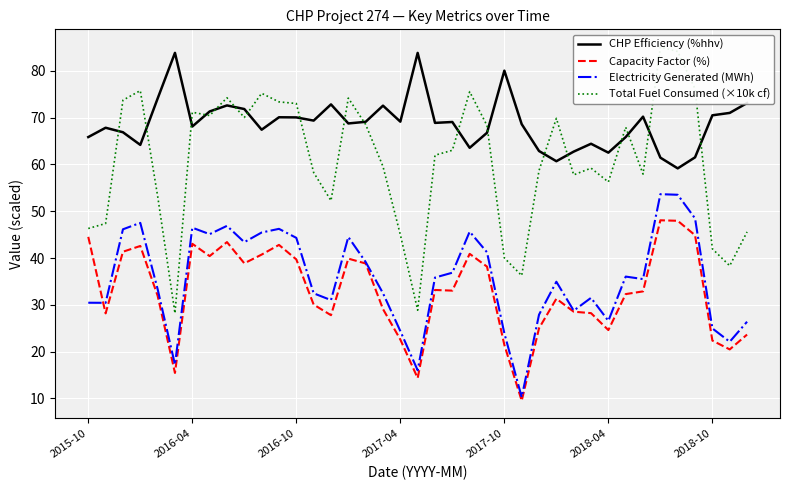

What is the difference between the second highest and second lowest values in the Electricity Generated (MWh) series?

37.5